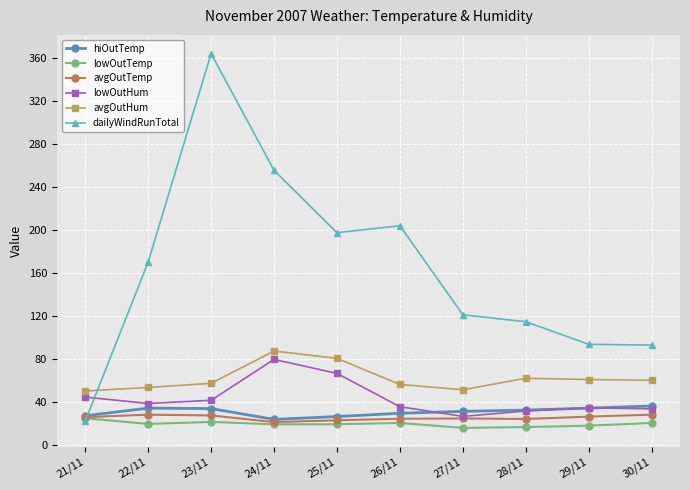

After their last crossing, which series has the higher values: dailyWindRunTotal or avgOutHum?

dailyWindRunTotal